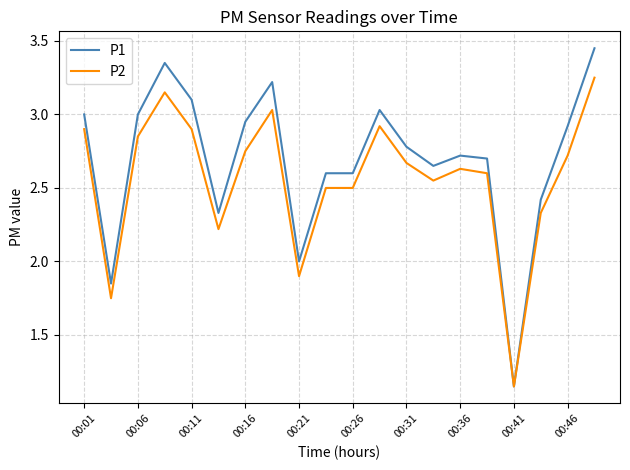

Does the chart display data point markers on the line(s)?

No